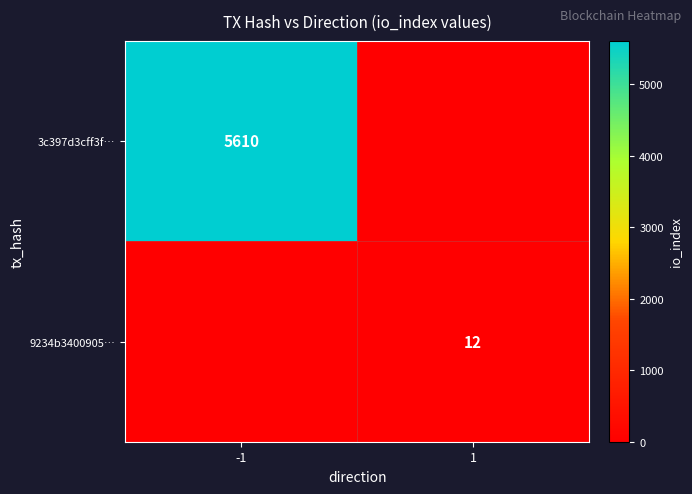

At which category is the sum across all series the highest?

-1